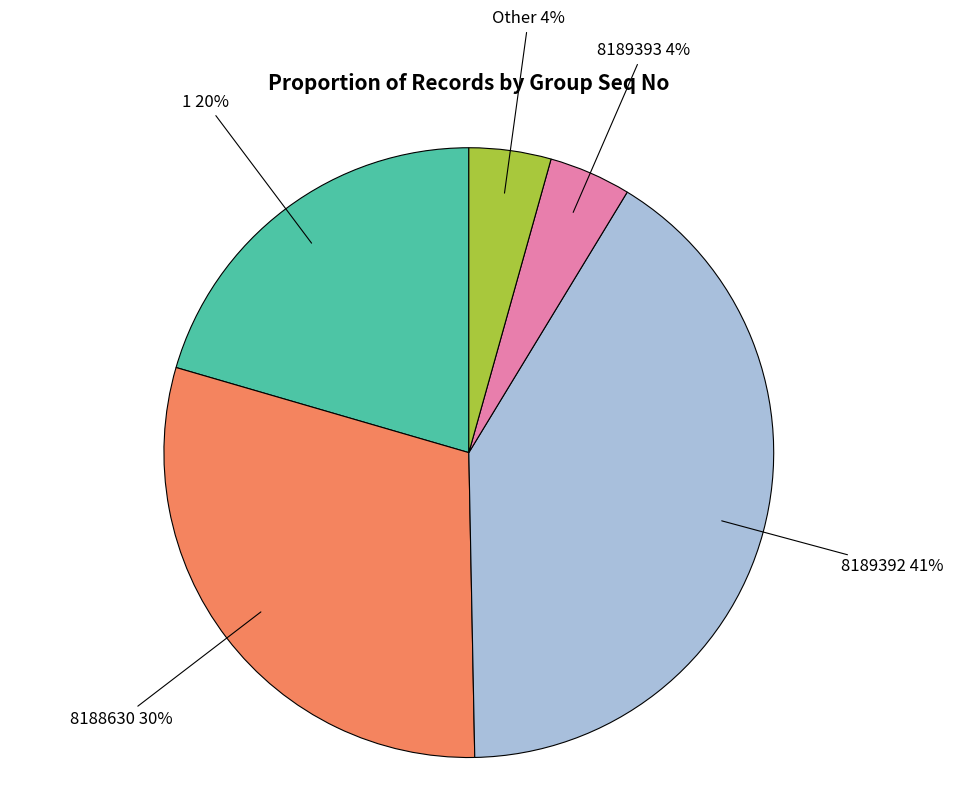

Is it true that 8189392 is 3% of the pie?

False